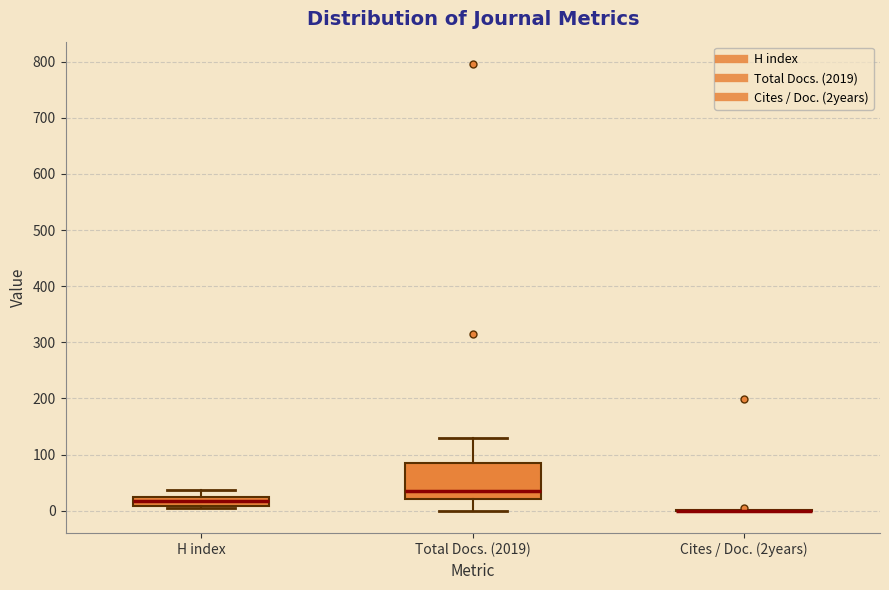

Comparing the boxes themselves (not the whiskers), which one is the tallest?

Total Docs. (2019)